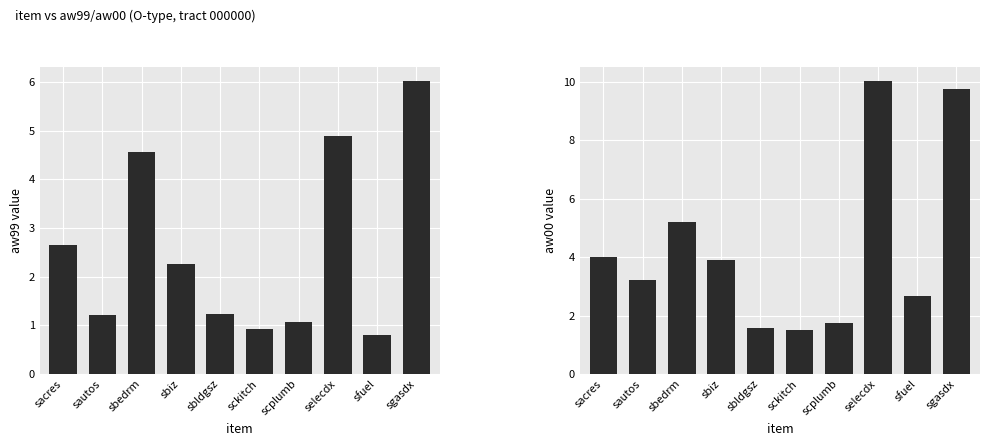

The aw99 series shows 0.8 at sfuel. True or false?

True